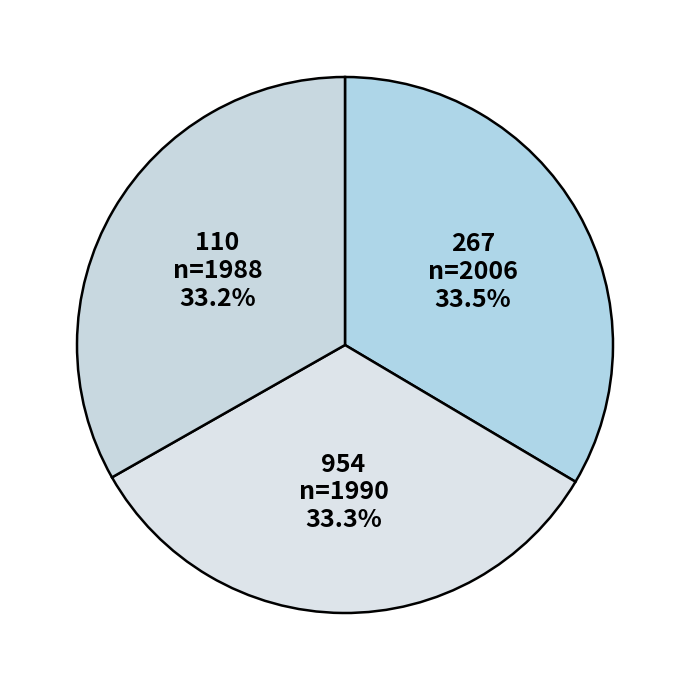

Approximately how many times larger is the value at 110 compared to 267?

1.0